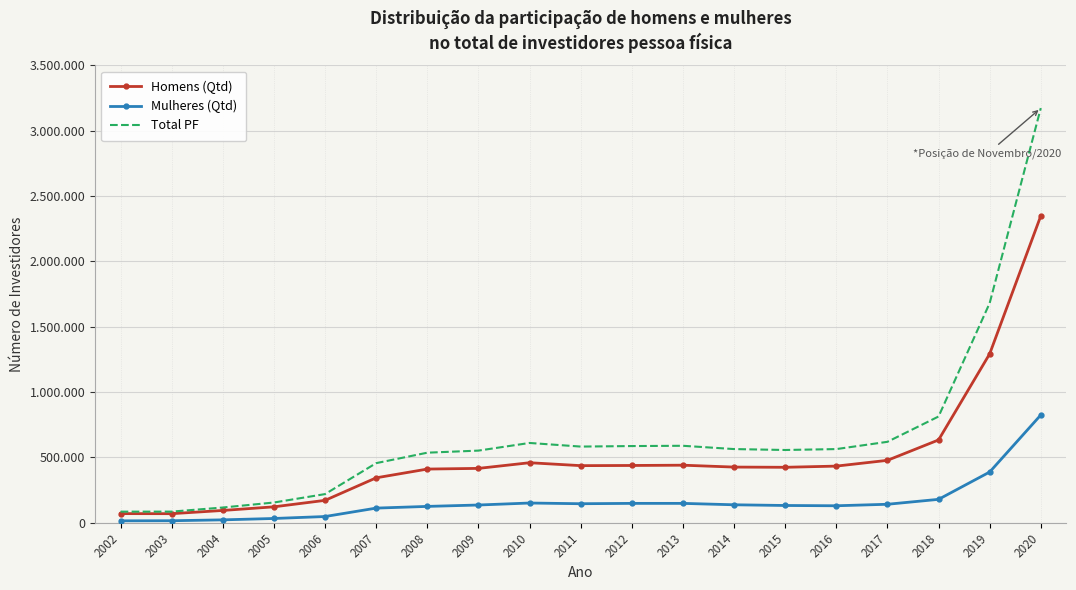

What are all the series names shown in the legend?

Homens (Qtd), Mulheres (Qtd), Total PF